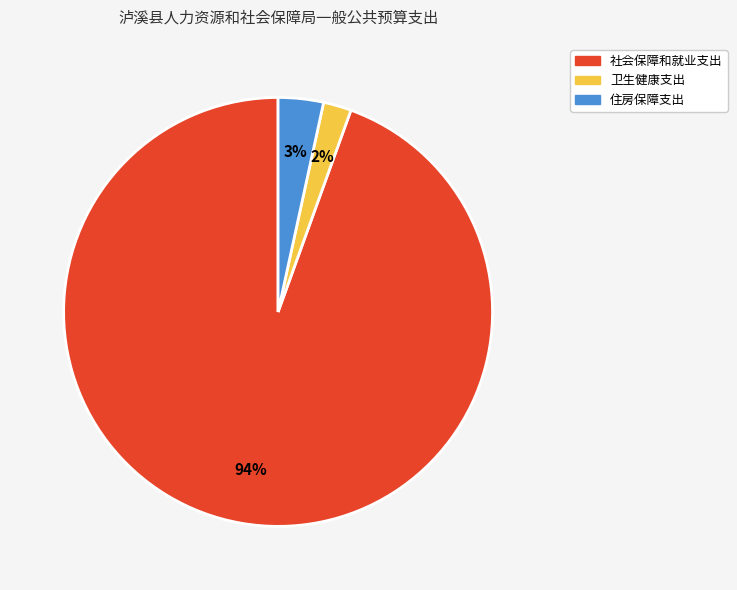

True or false: 卫生健康支出 accounts for 2% of the total.

True